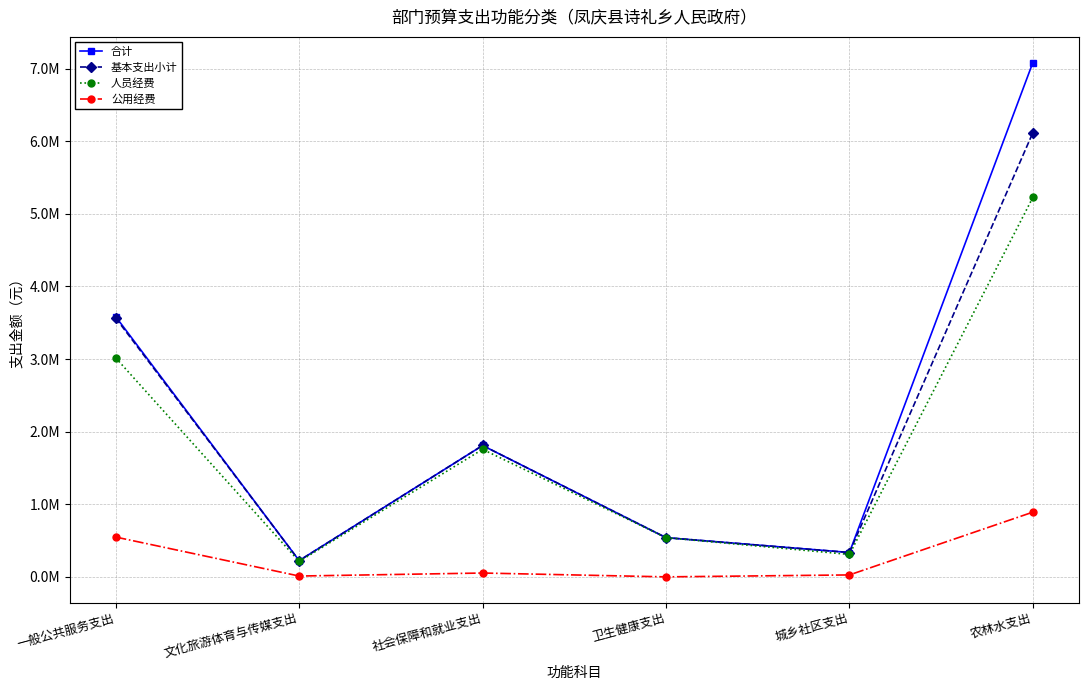

List the labels in order of 合计 value, largest first.

农林水支出, 一般公共服务支出, 社会保障和就业支出, 卫生健康支出, 城乡社区支出, 文化旅游体育与传媒支出